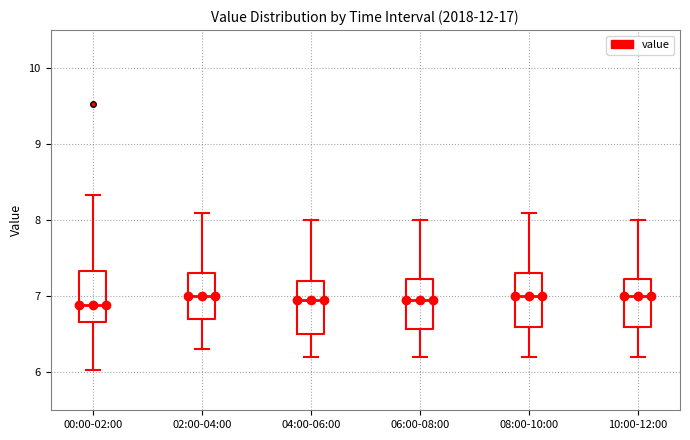

Where is the upper edge of the box for 06:00-08:00 on the y-axis? The values are not printed on the chart, so give them approximately, as read against the axis.

7.2